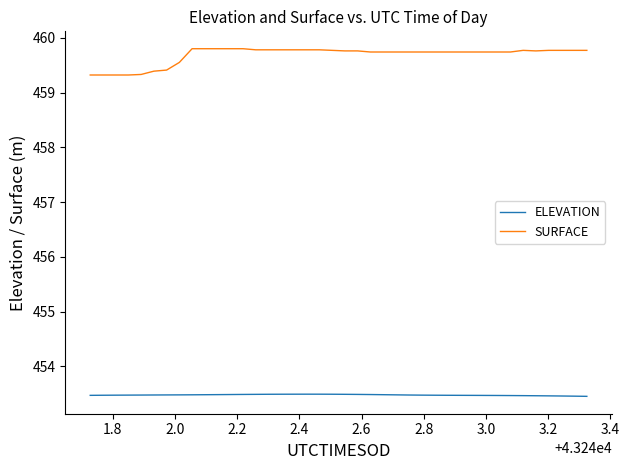

Which series has the largest total across all categories?

SURFACE